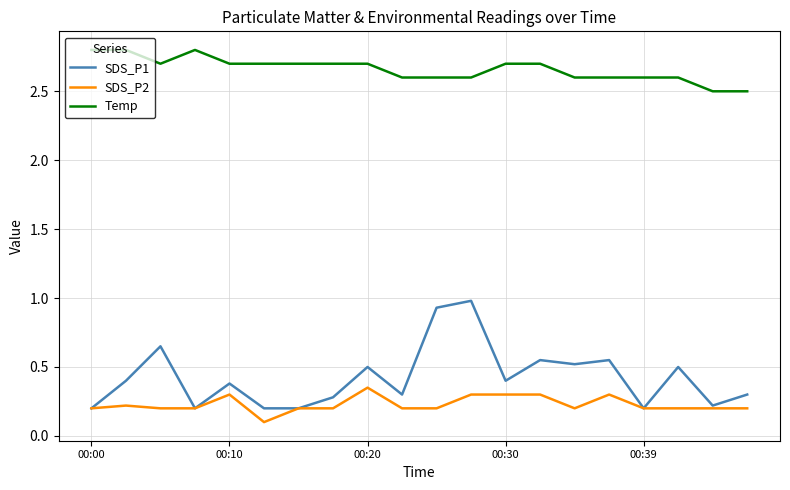

What is the highest value of the Temp series?

2.8